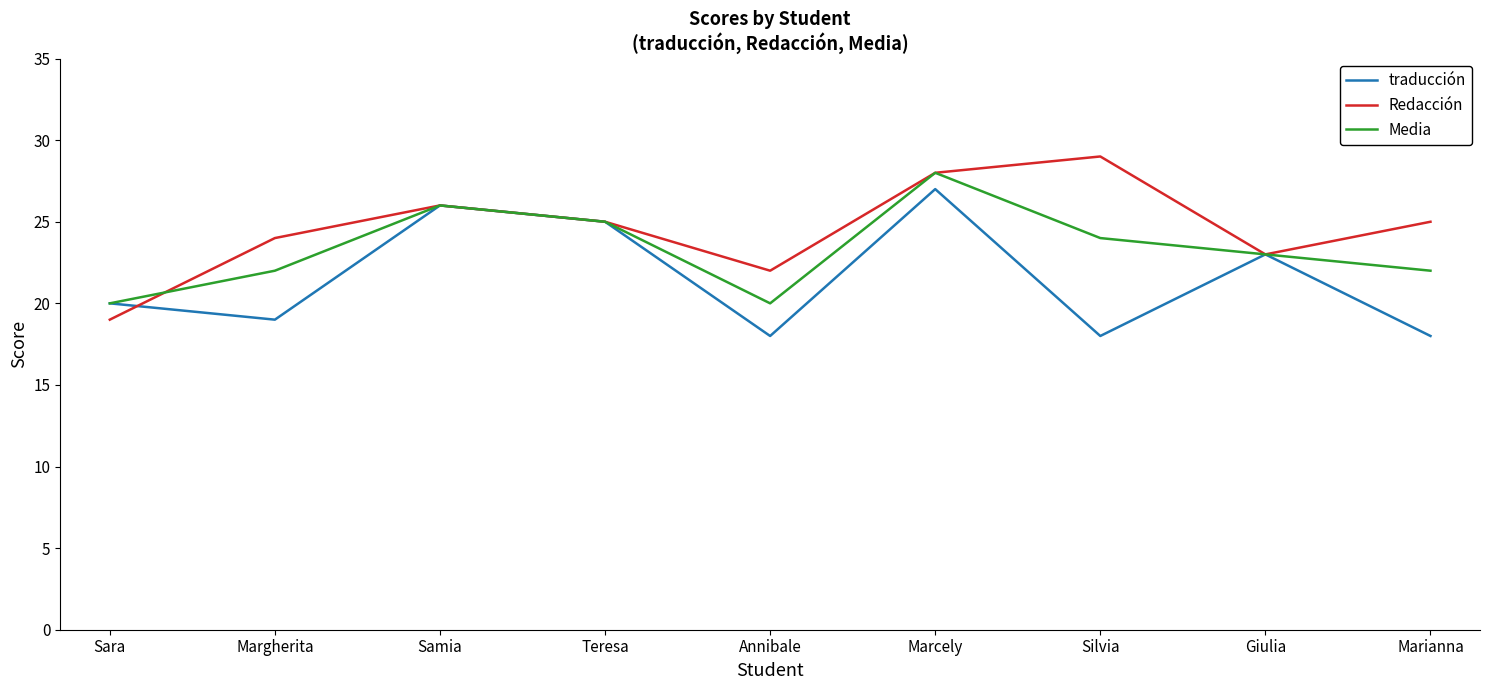

What is the maximum value shown in the chart?

29